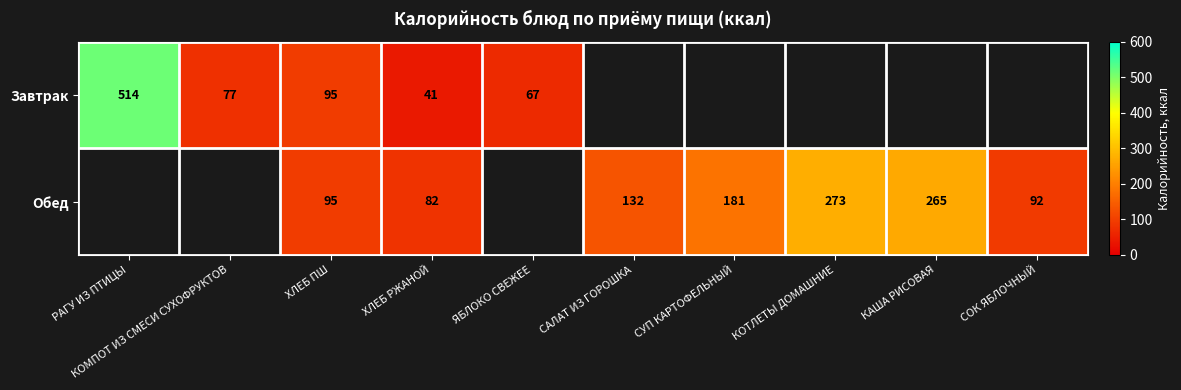

Which series changed the most between ХЛЕБ ПШ and ХЛЕБ РЖАНОЙ?

Завтрак